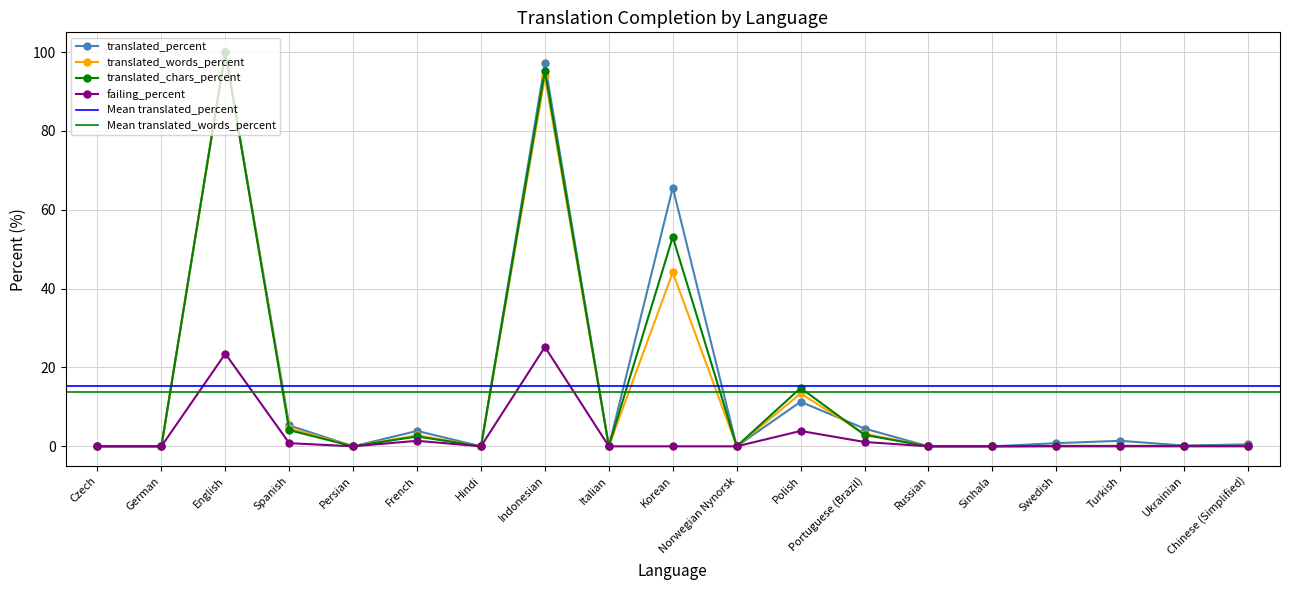

What is the average value of the translated_percent series?

15.3